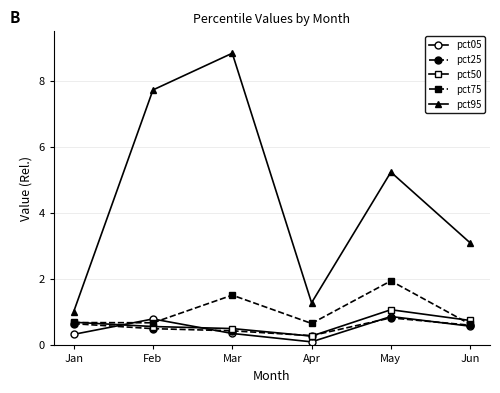

Where is the first local maximum for pct75?

Mar